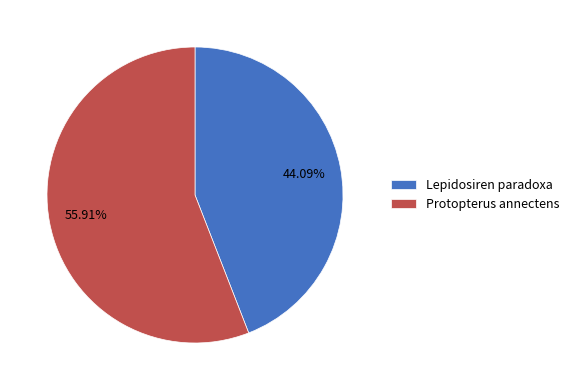

True or false: Lepidosiren paradoxa accounts for 44% of the total.

True